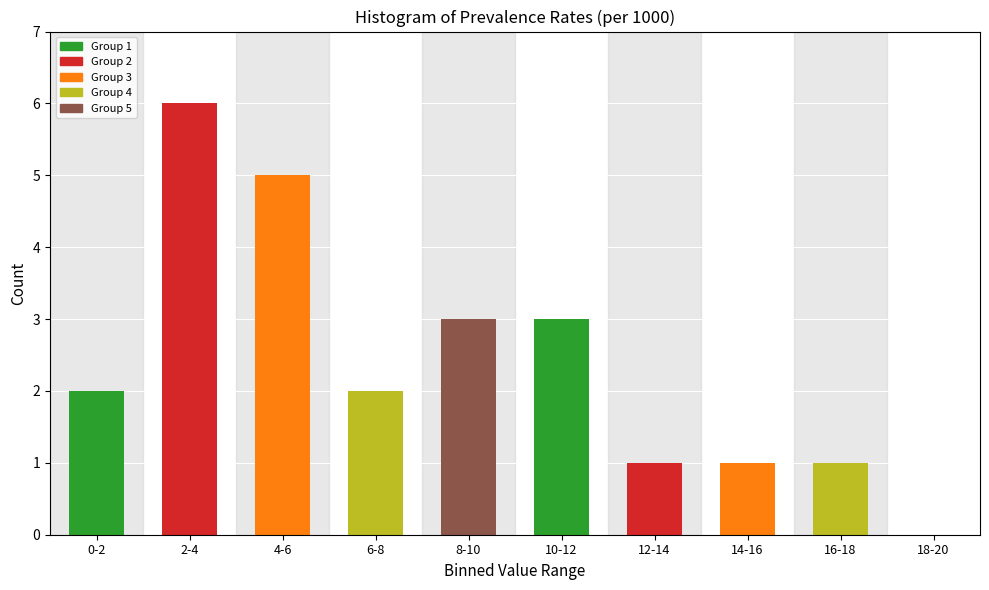

Reading right to left, transcribe all the data shown in this chart.

18-20=0	16-18=1	14-16=1	12-14=1	10-12=3	8-10=3	6-8=2	4-6=5	2-4=6	0-2=2